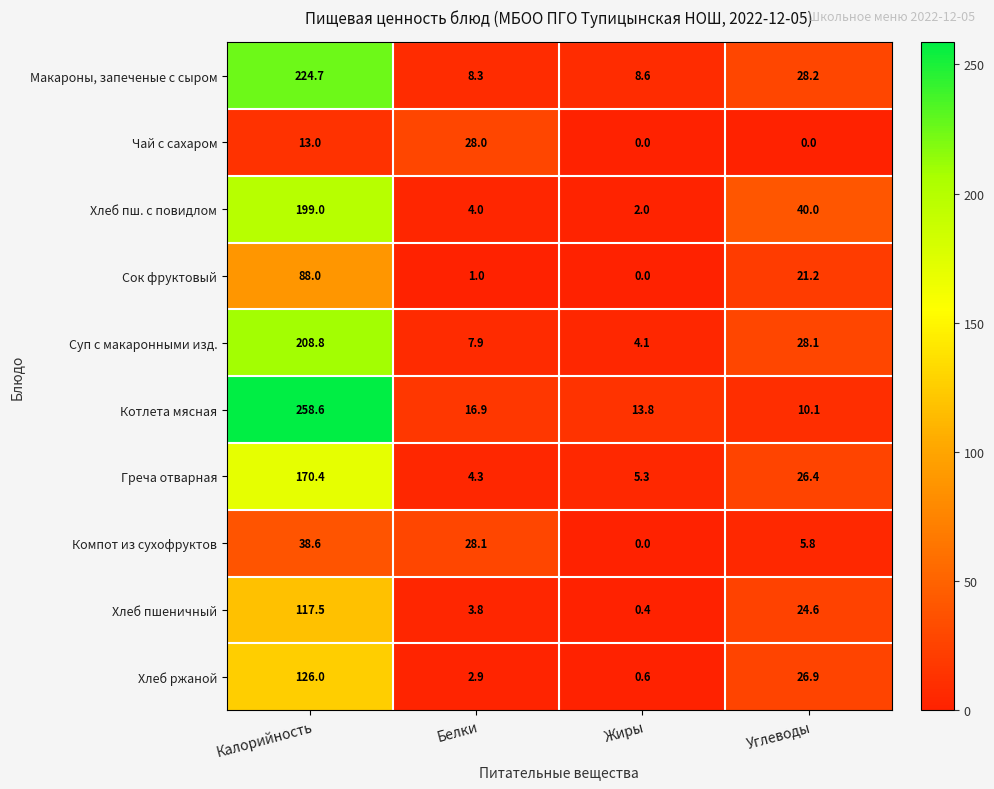

True or false: Сок фруктовый has a value of 0.0 at Жиры.

True